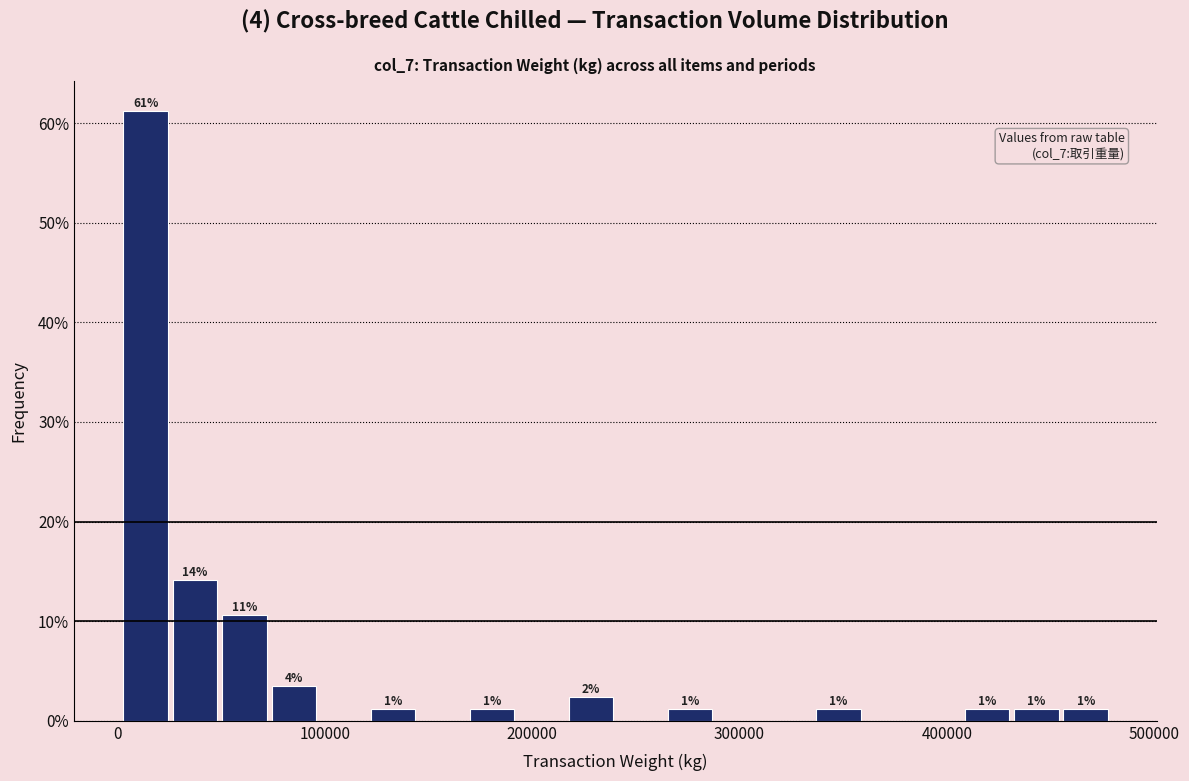

Around what value on the x-axis is the tallest bar? Give the approximate position of its centre, as read against the axis.

10000